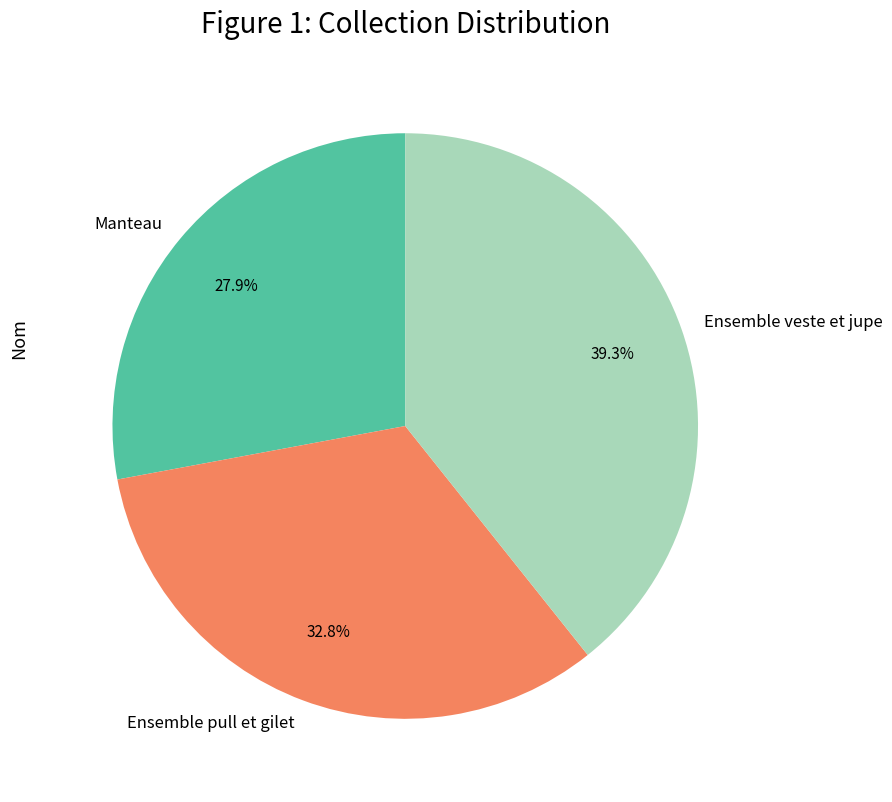

To the nearest percent, what is the combined percentage of Ensemble veste et jupe and Ensemble pull et gilet?

72%